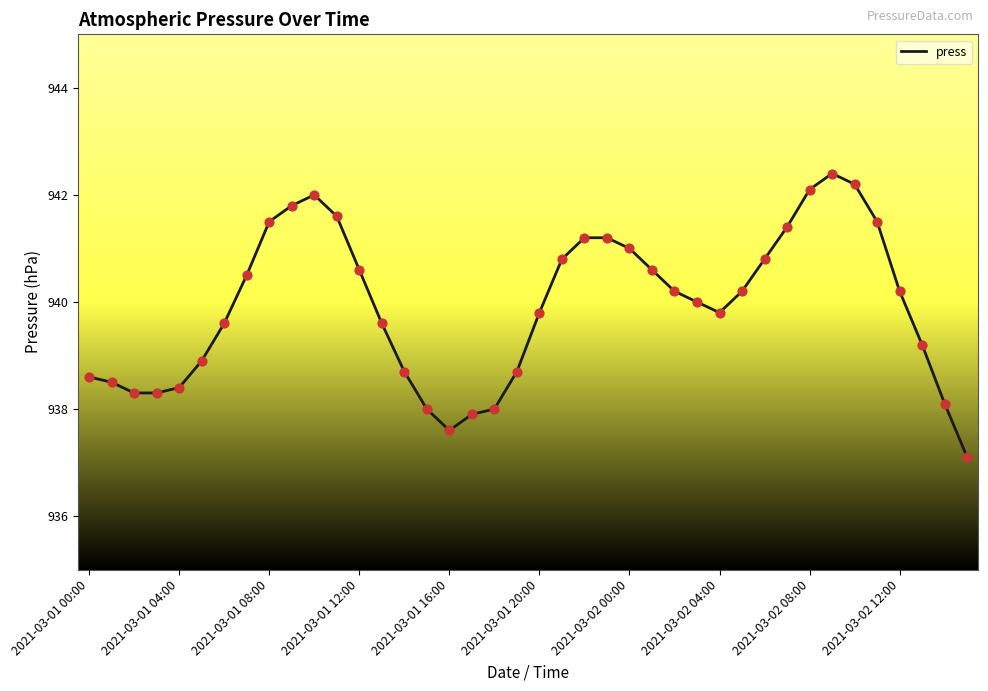

What is the difference between the maximum and minimum values?

5.3